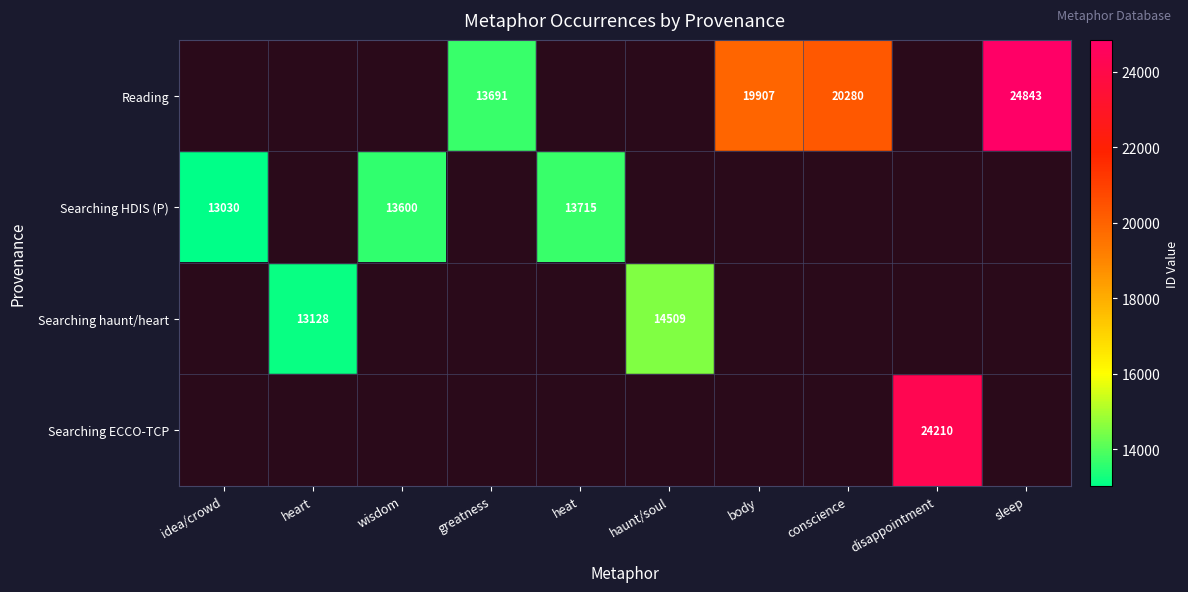

Is it true that Searching haunt/heart equals 13128 at heart?

True